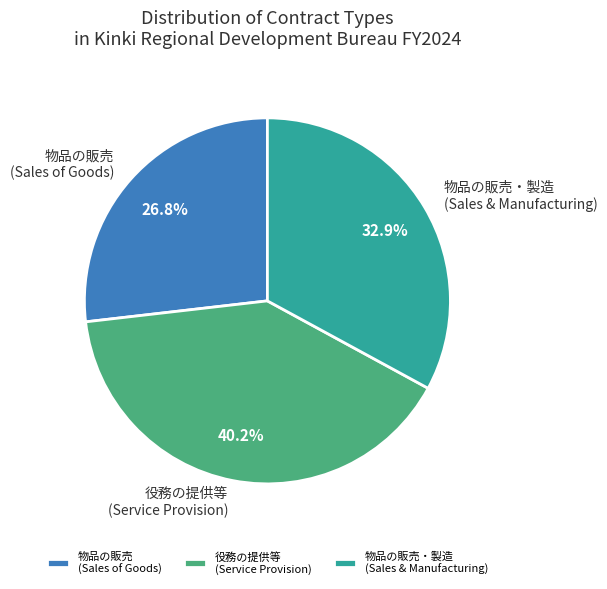

Does 物品の販売 (Sales of Goods) represent more than half of the total?

No